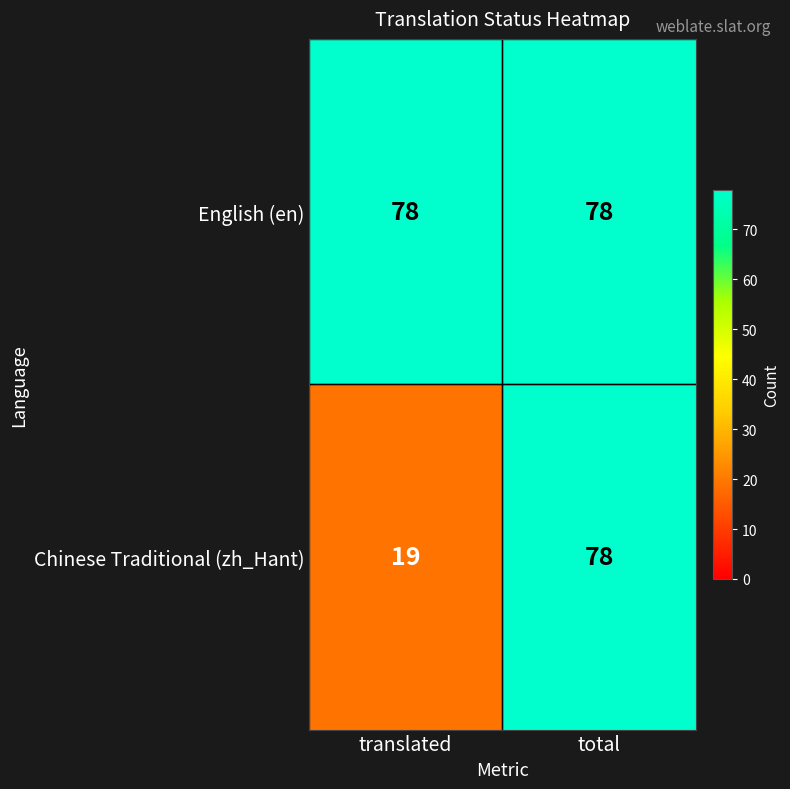

Which series has the largest range (max minus min)?

Chinese Traditional (zh_Hant)